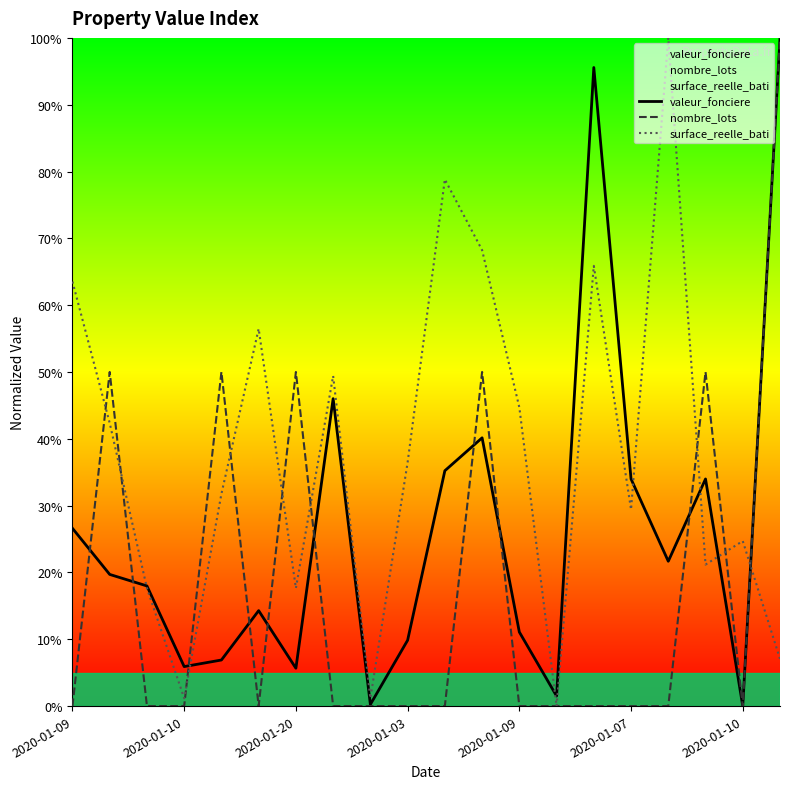

After their last crossing, which series has the higher values: surface_reelle_bati or nombre_lots?

nombre_lots